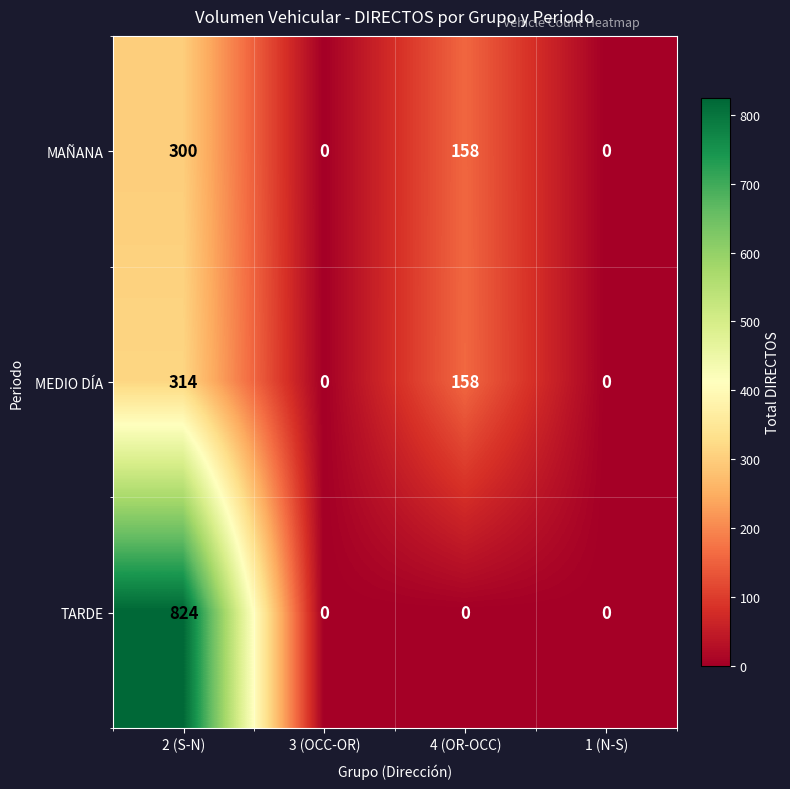

Which category has the highest value in the MAÑANA series?

2 (S-N)